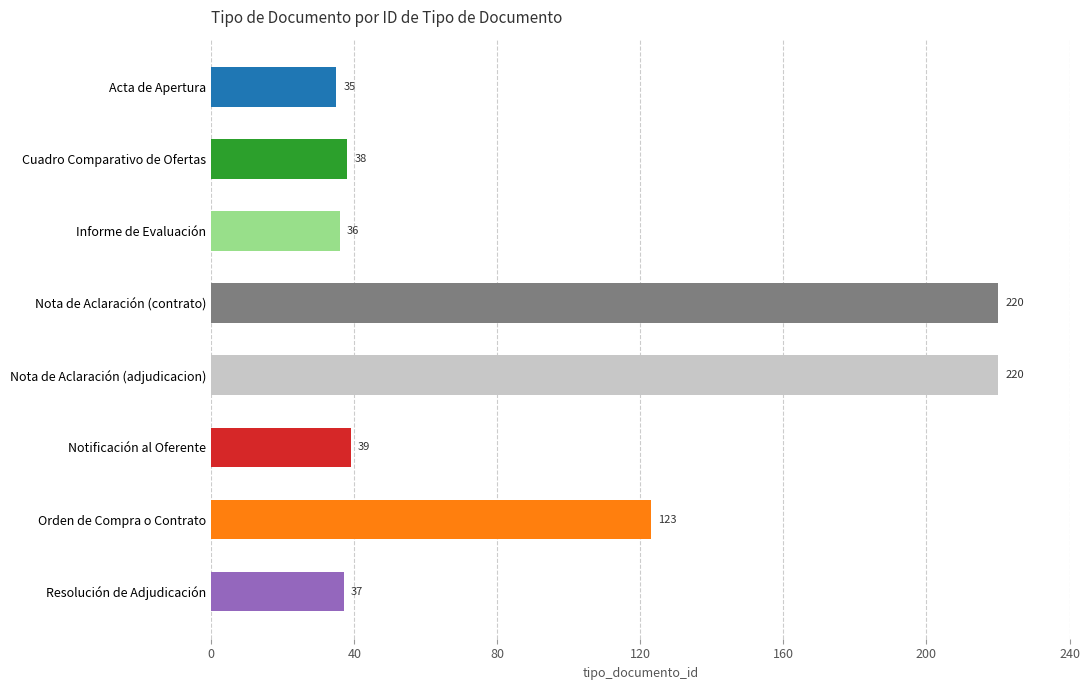

Approximately how many times larger is the value at Acta de Apertura compared to Informe de Evaluación?

1.0